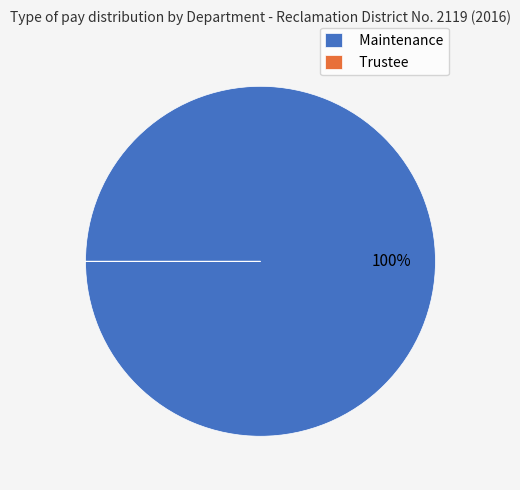

Does Maintenance represent more than half of the total?

Yes